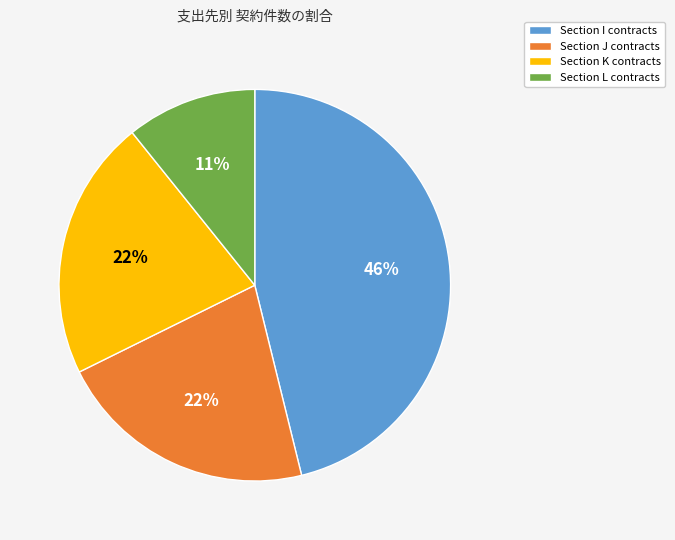

To the nearest percent, what is the difference between the largest and smallest slice percentages?

35%